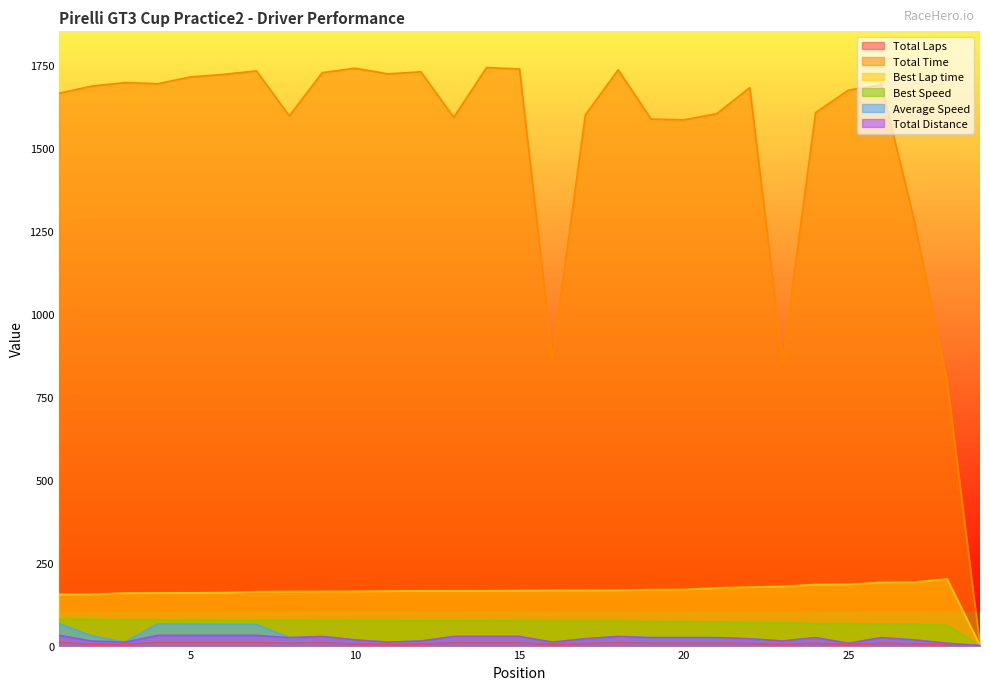

How many lines are shown in the chart?

6